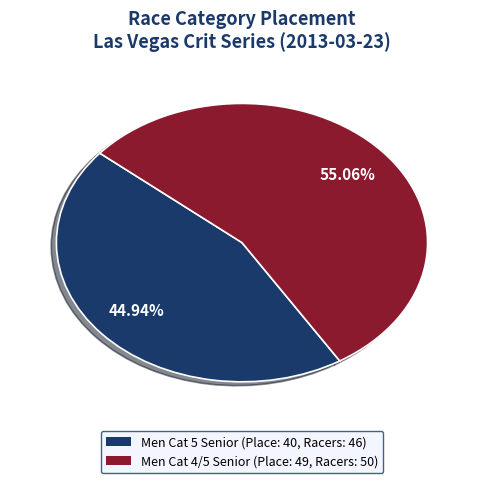

What percentage is NOT represented by Men Cat 5 Senior?

55.1%